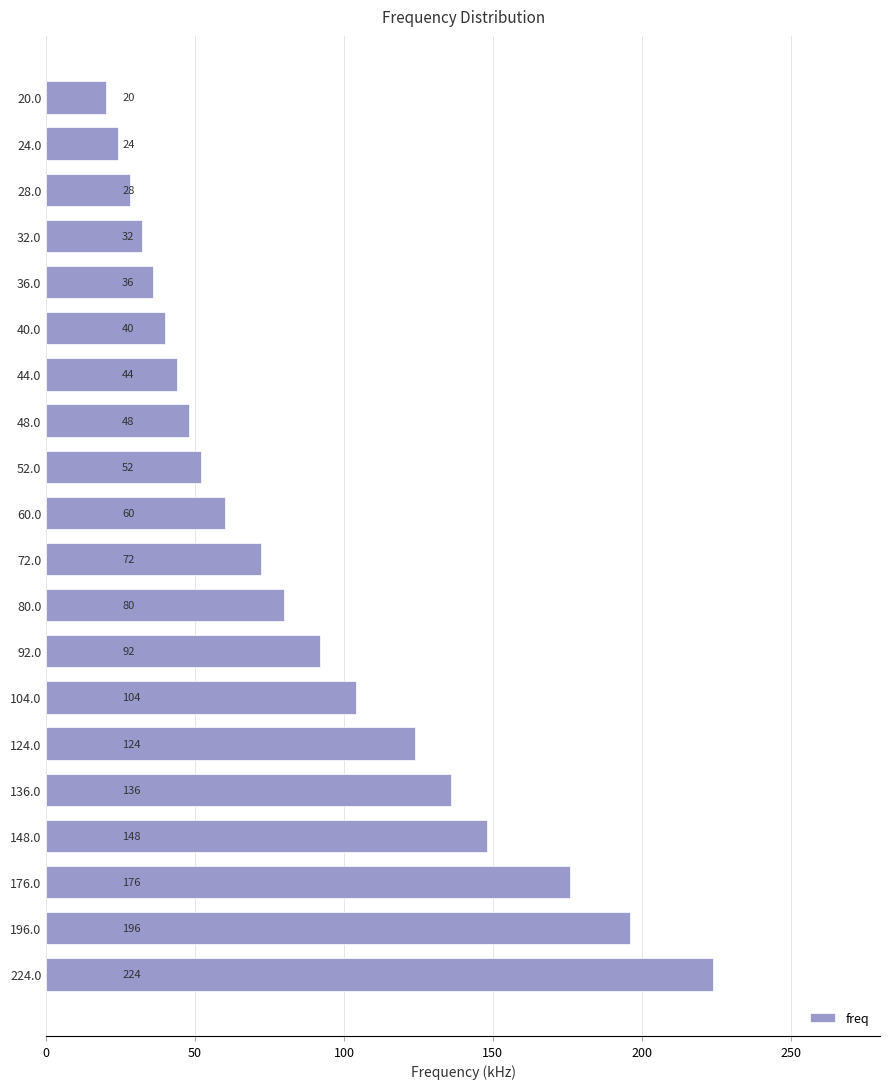

What is the smallest value displayed?

20